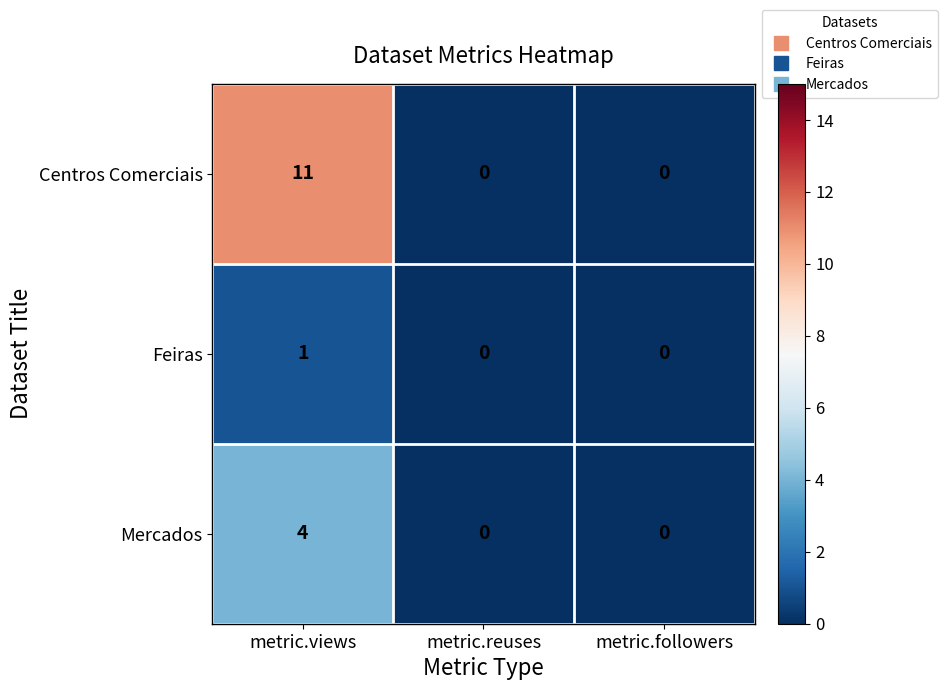

Reading right to left, list all the values displayed in this chart.

Centros Comerciais: metric.followers=0	metric.reuses=0	metric.views=11
Feiras: metric.followers=0	metric.reuses=0	metric.views=1
Mercados: metric.followers=0	metric.reuses=0	metric.views=4